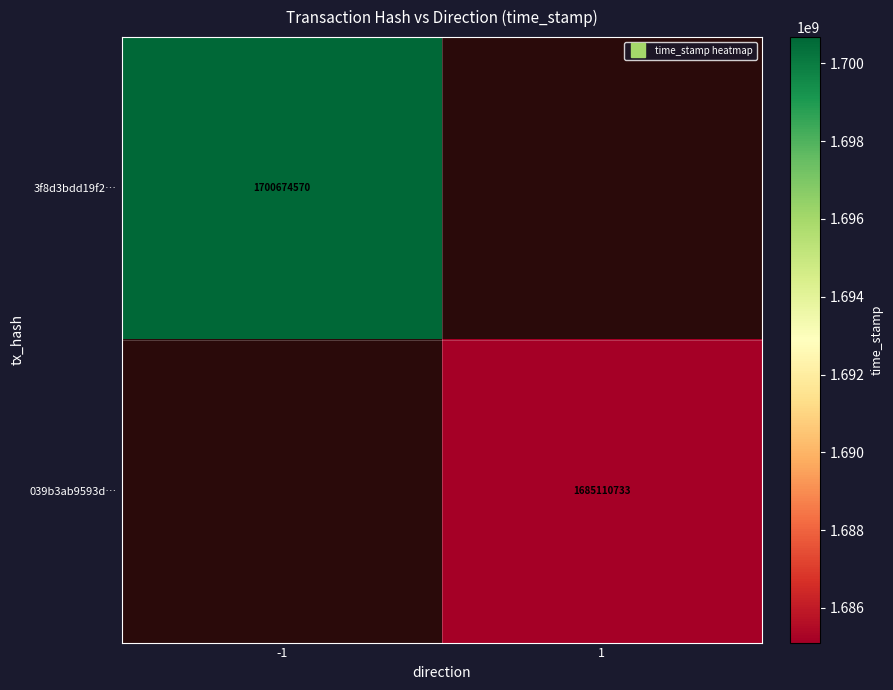

Count the 039b3ab9593d… values in the range 0 to 1685110733.

2